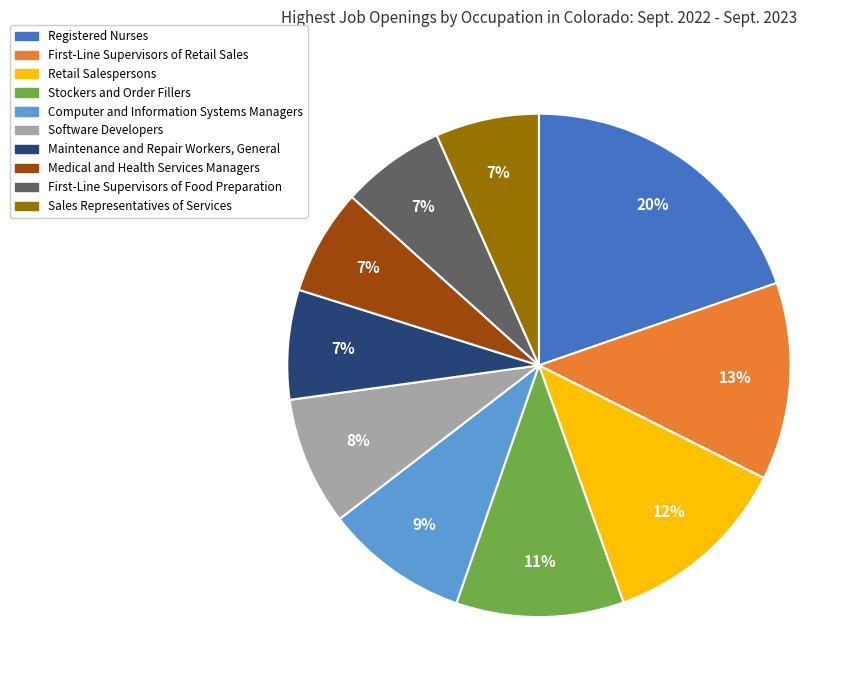

Which slice is the largest?

Registered Nurses